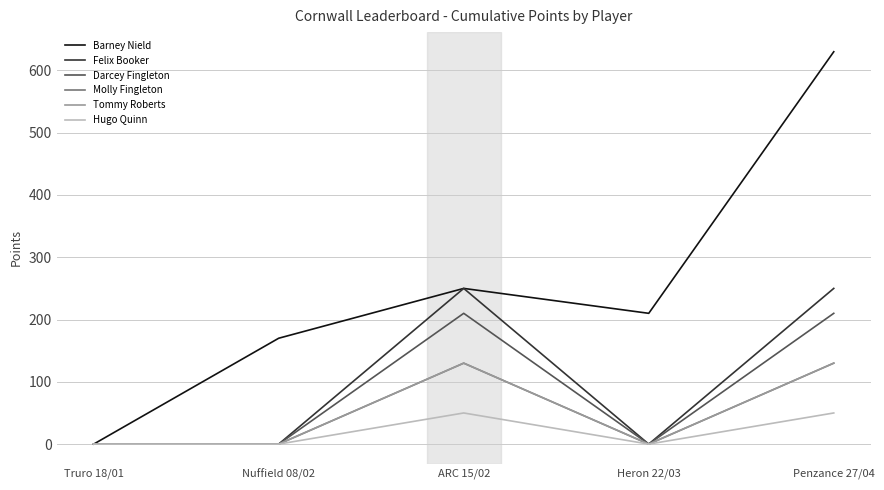

At which category does Felix Booker reach its first local peak?

ARC 15/02